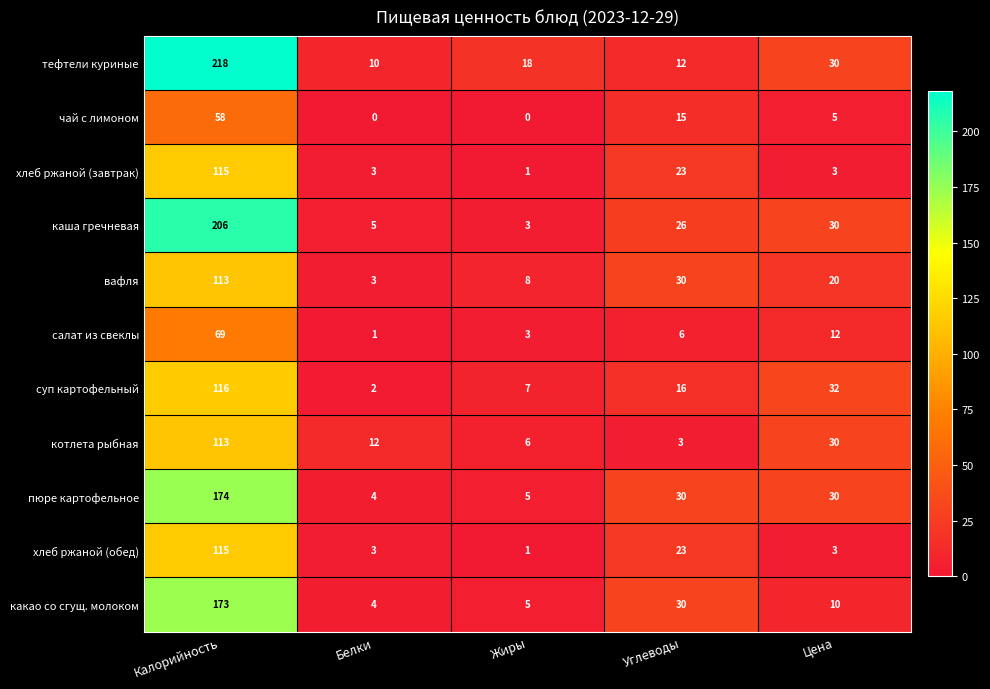

Where does the чай с лимоном series first go above 5?

Калорийность